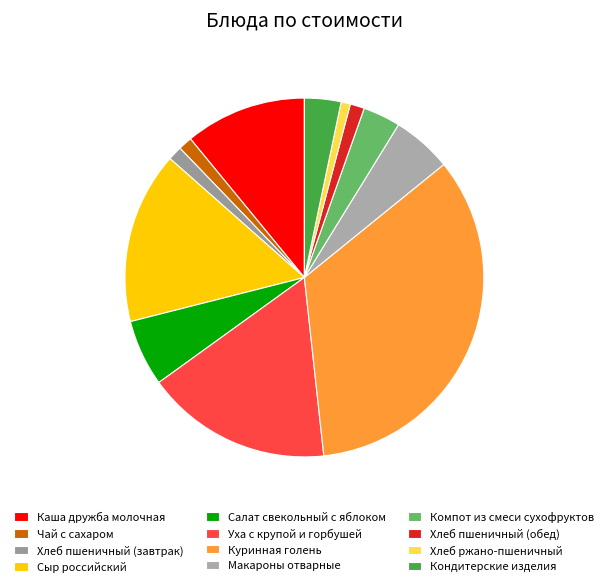

To the nearest percent, what is the combined percentage of Салат свекольный с яблоком and Макароны отварные?

11%